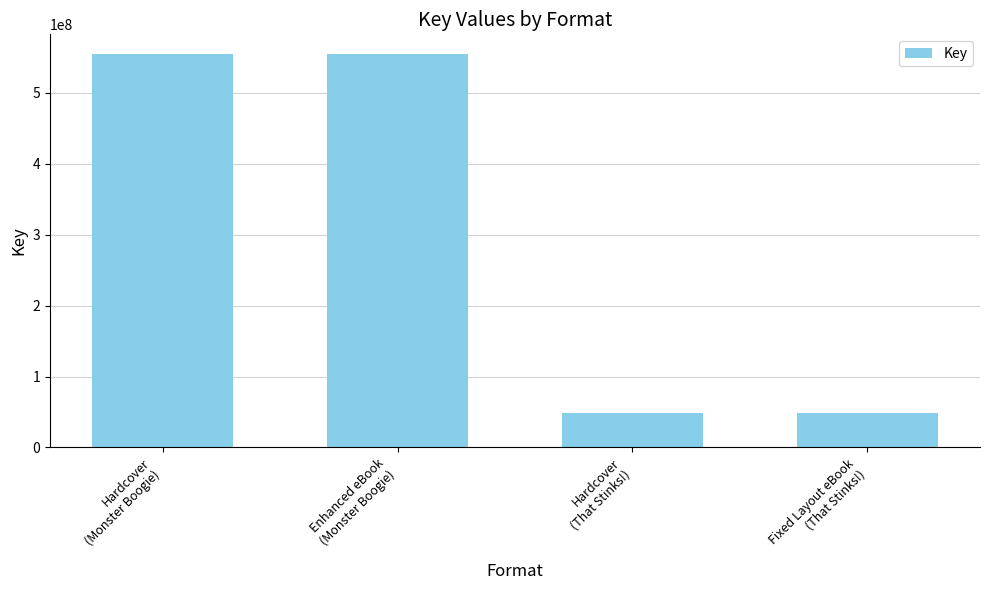

What is the approximate value at Hardcover
(That Stinks!), to the nearest 10?

49034530